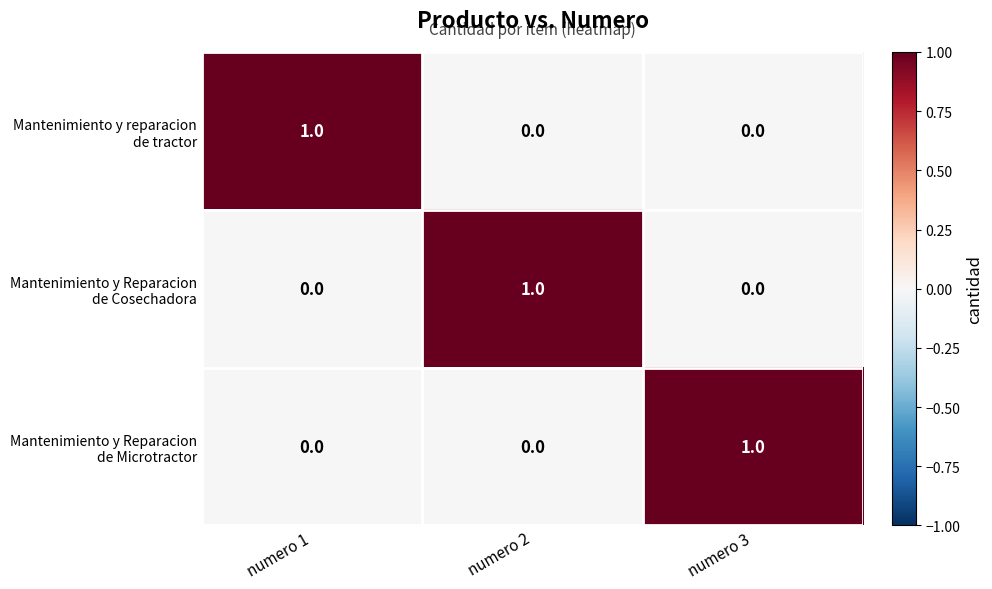

At how many categories does at least one series exceed 0?

3